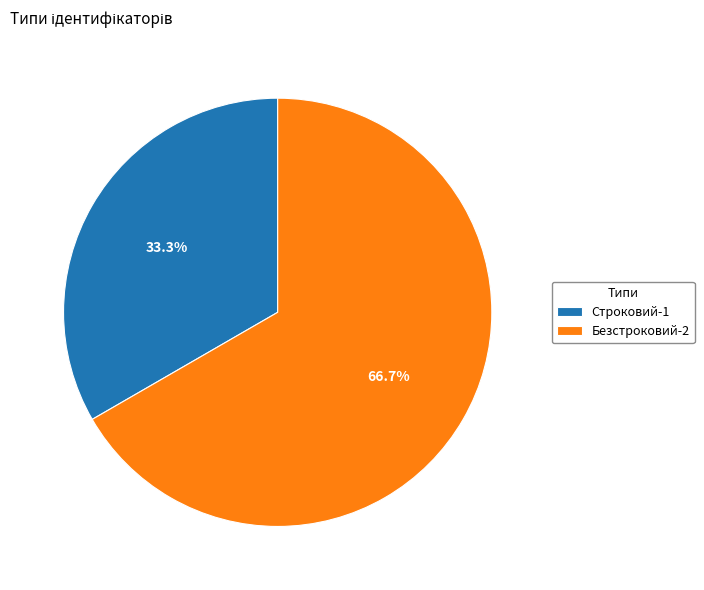

Combined, do Строковий and Безстроковий account for over 50%?

Yes